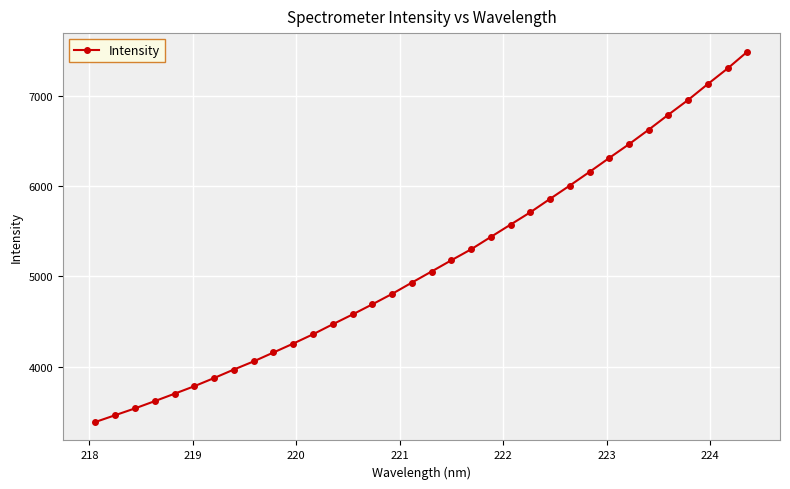

Does the chart display data point markers on the line(s)?

Yes